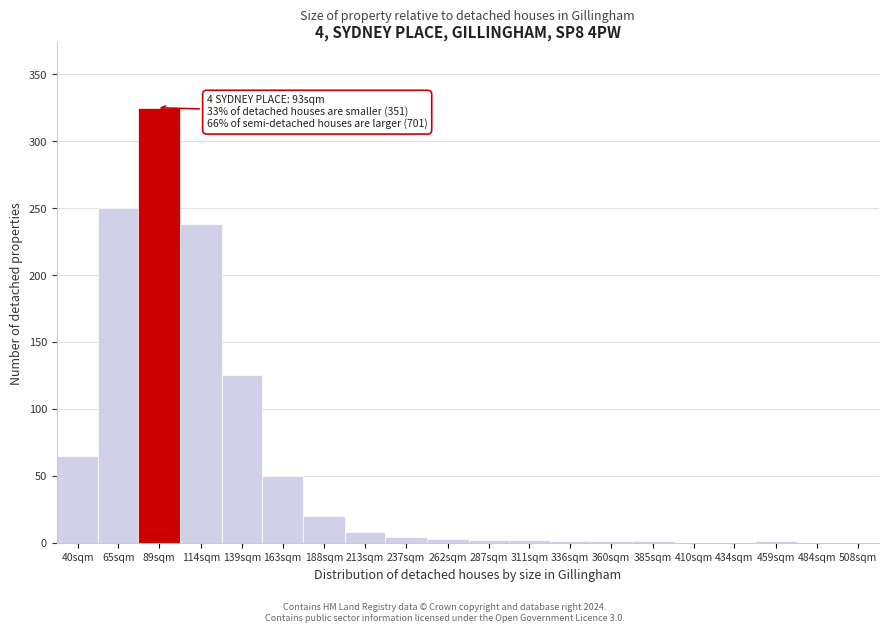

At which label is the value closest to 162?

139sqm